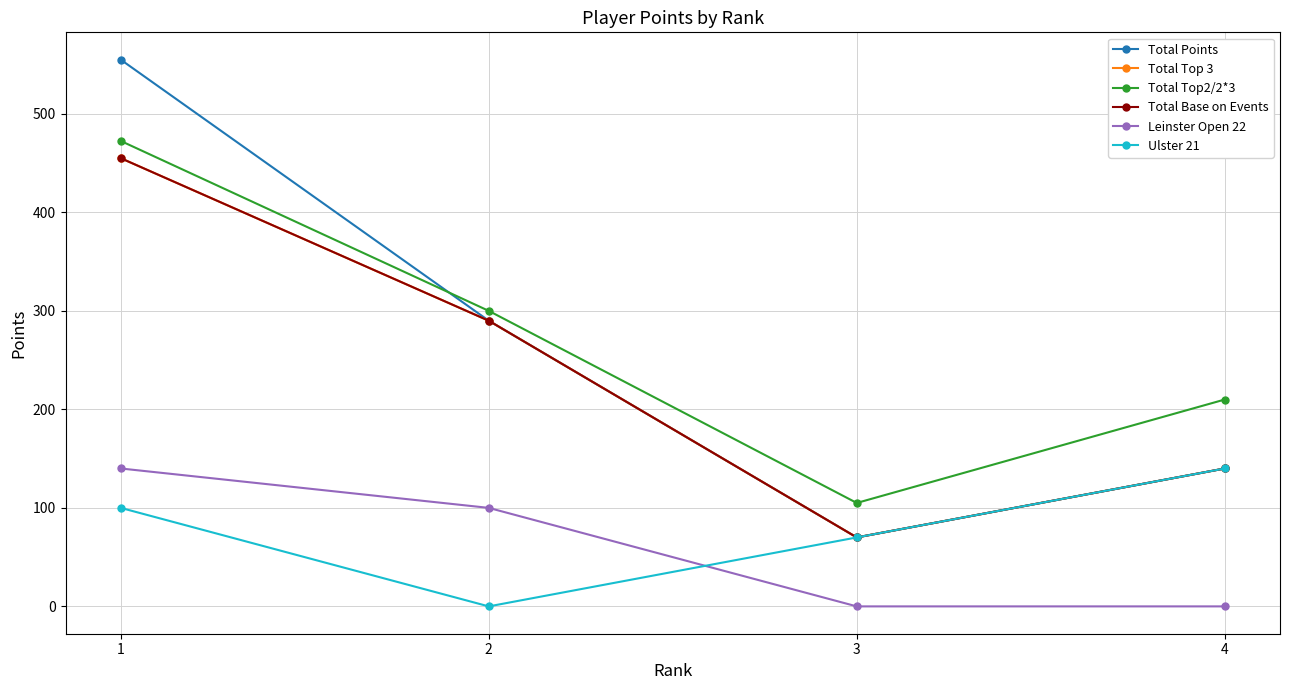

Does the chart have visible grid lines?

Yes